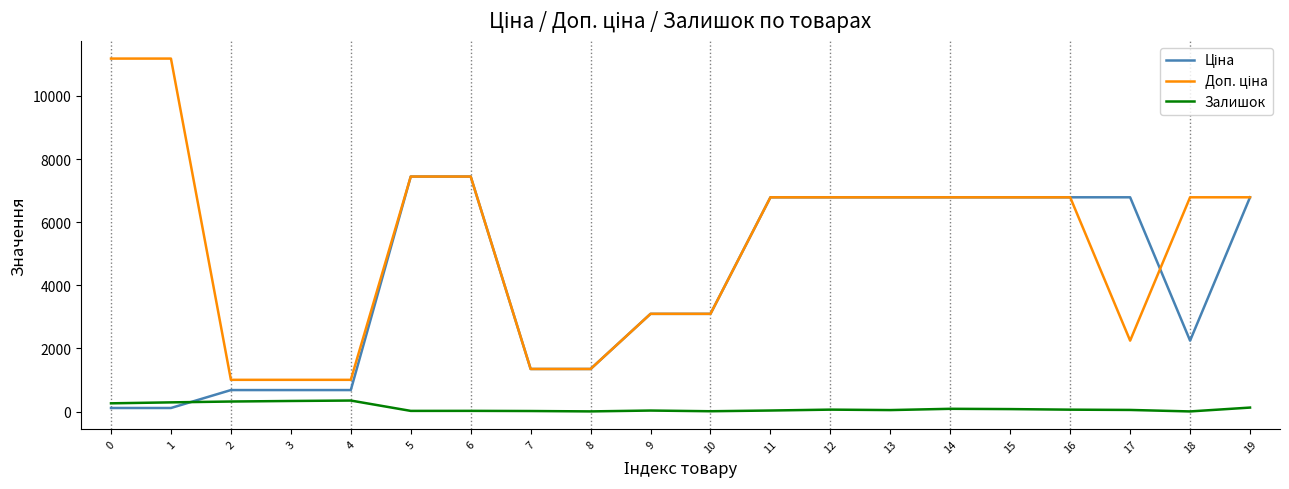

True or false: Залишок has a value of 260.0 at 0.

True